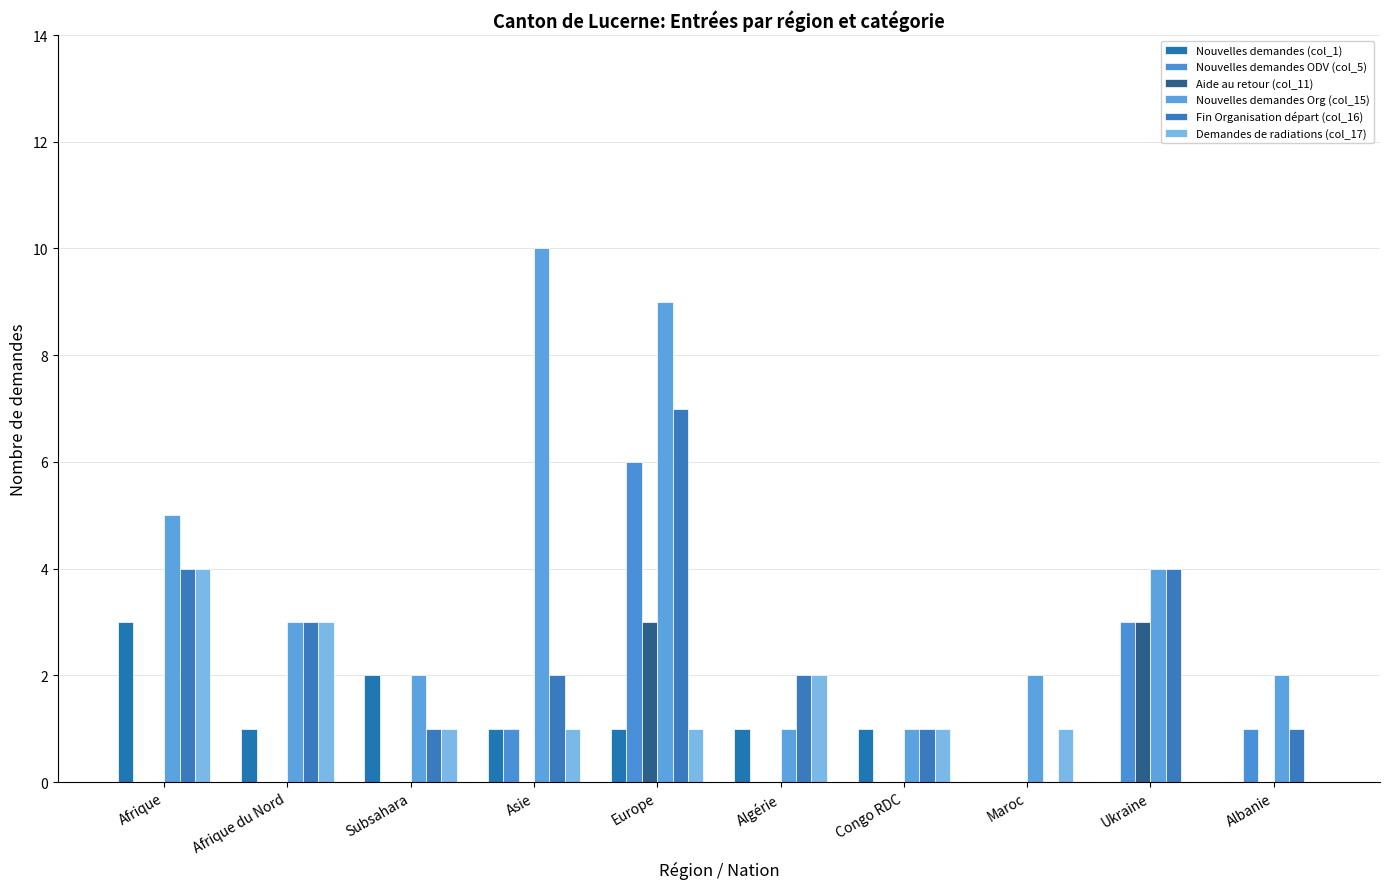

Count the number of categories in the chart.

10